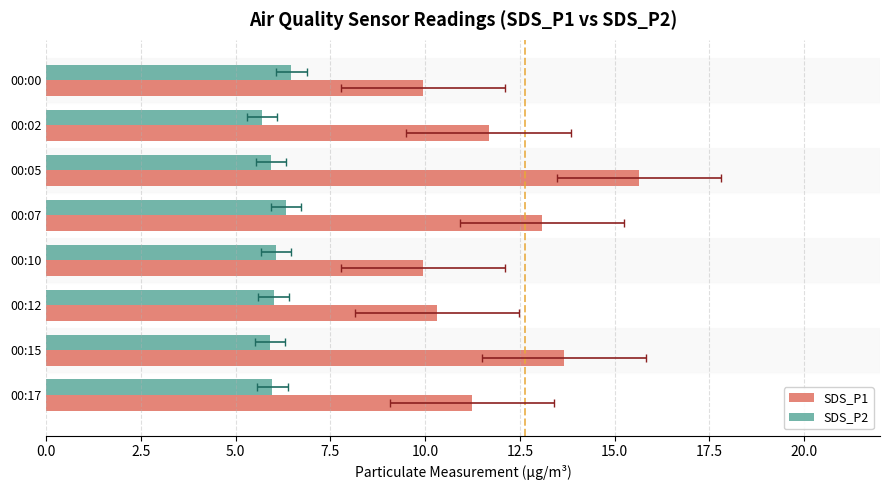

What is the difference between the second highest and second lowest values in the SDS_P1 series?

3.7